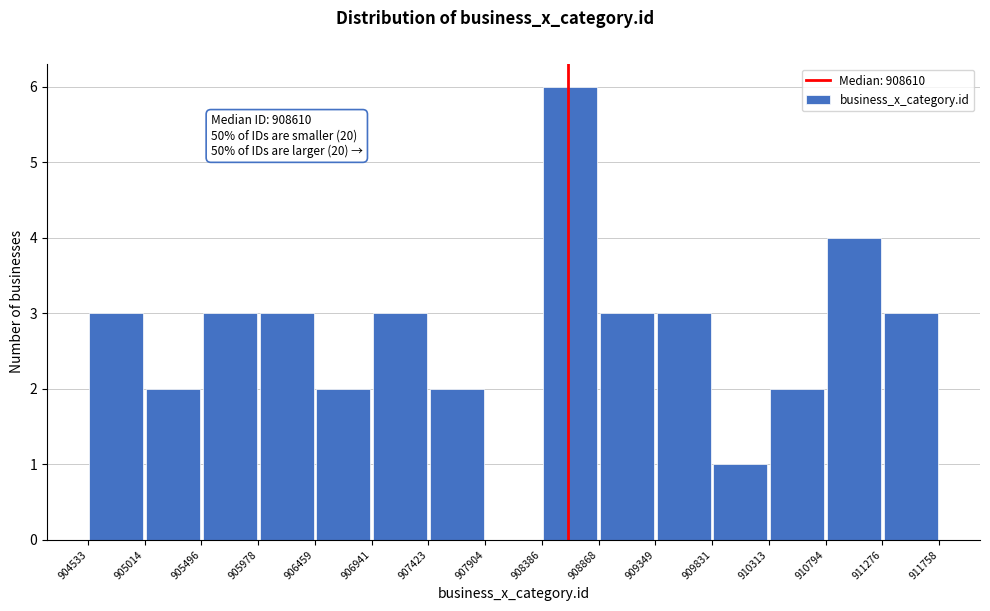

Which range on the x-axis has the tallest bar?

908386 to 908868